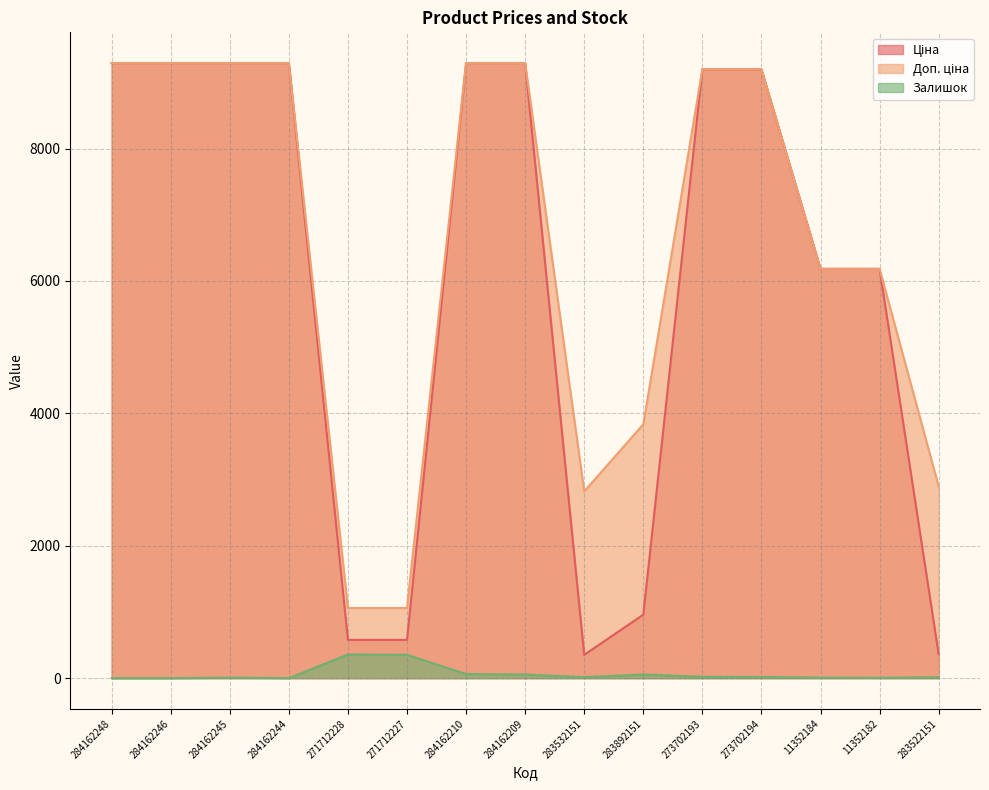

What is the minimum value for Ціна?

352.6